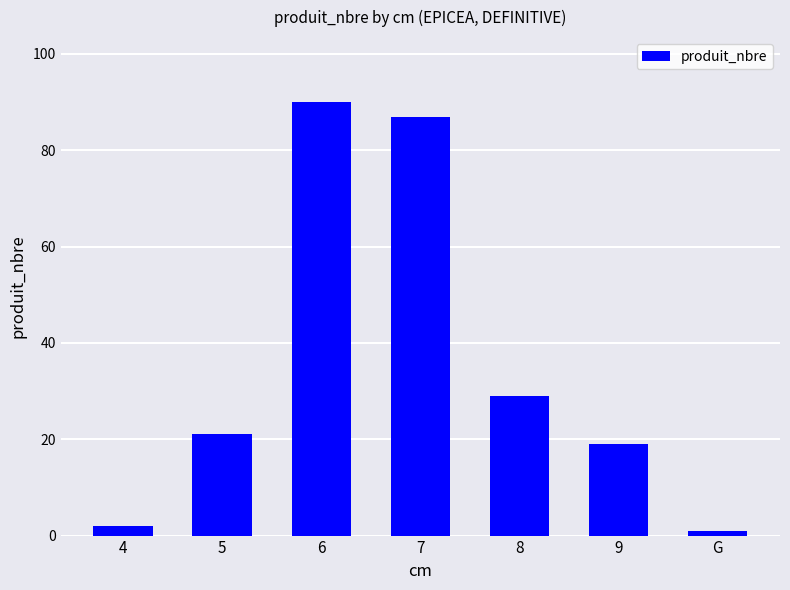

Which has a higher value, 6 or 4?

6